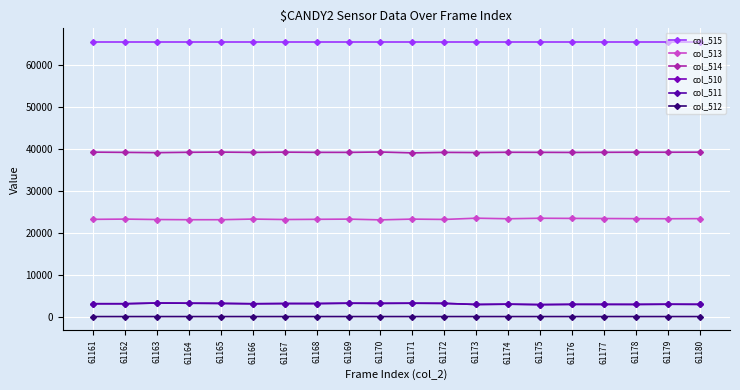

Rank the categories by col_515 value from highest to lowest.

61161, 61162, 61163, 61164, 61165, 61166, 61167, 61168, 61169, 61170, 61171, 61172, 61173, 61174, 61175, 61176, 61177, 61178, 61179, 61180